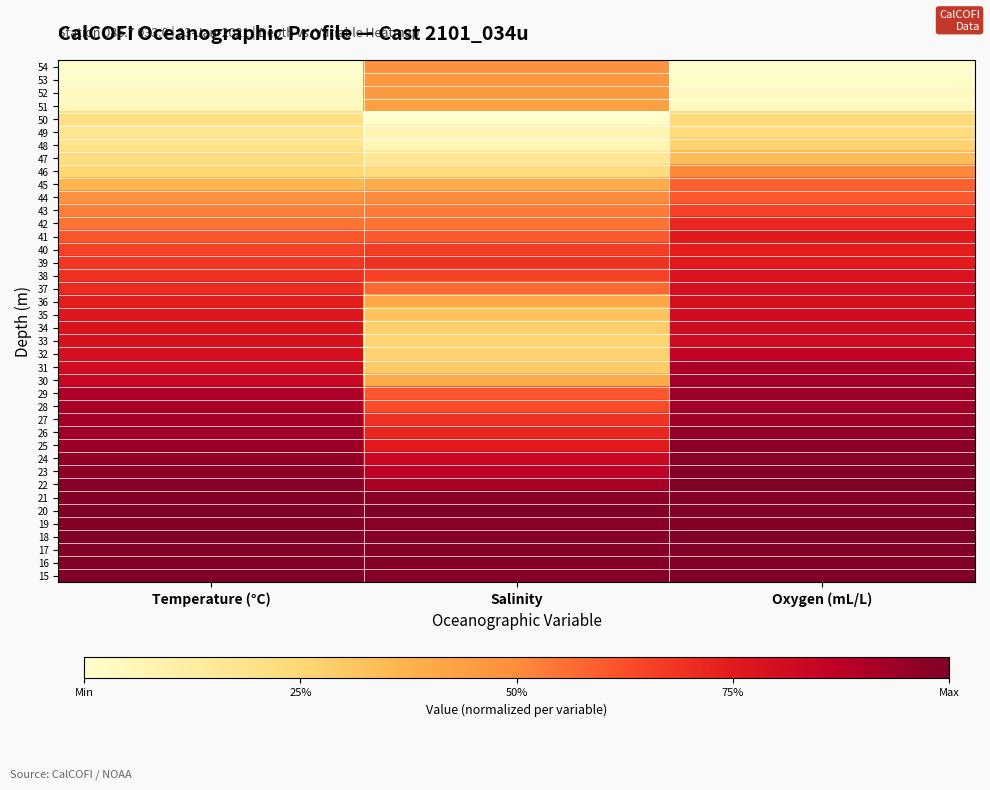

How many series are shown in this chart?

40